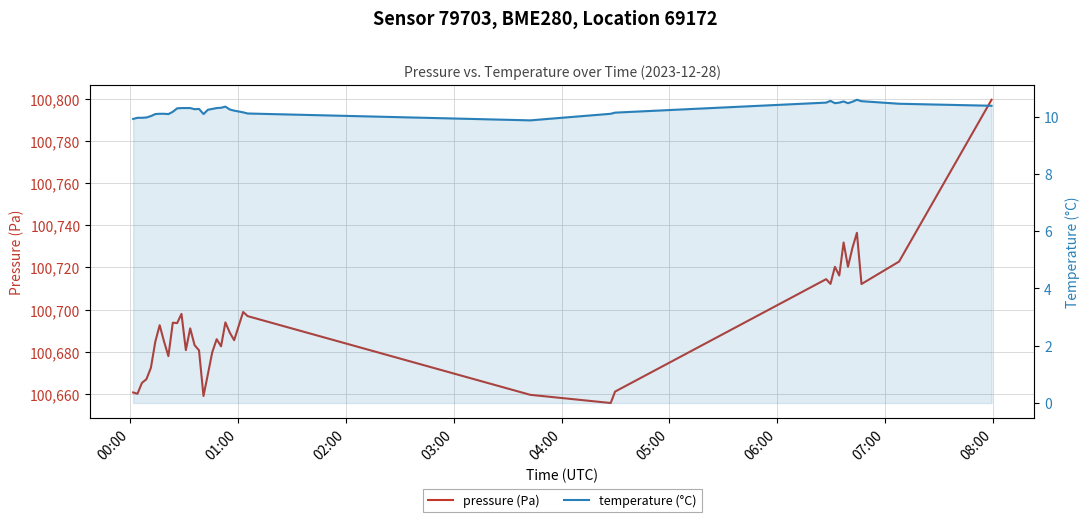

True or false: temperature (°C) and pressure (Pa) cross at least once.

False